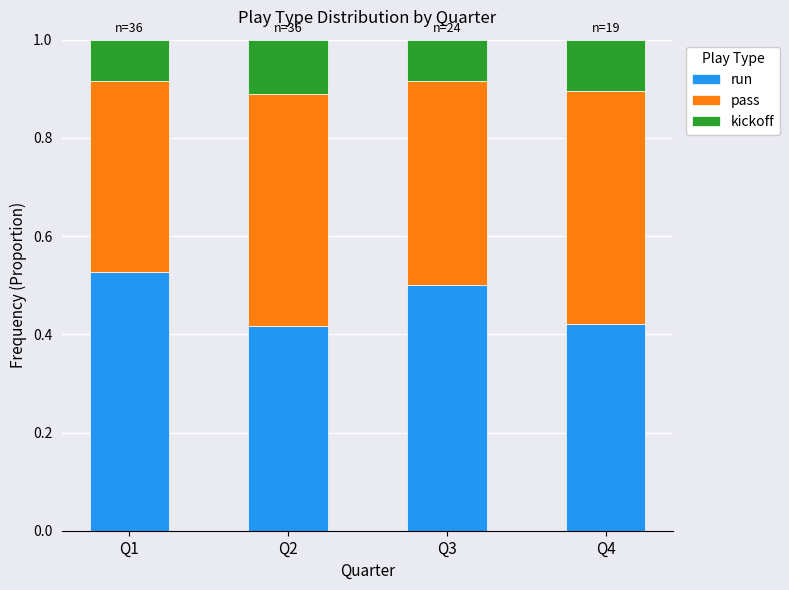

The value of run at Q4 is 0.6. True or false?

False